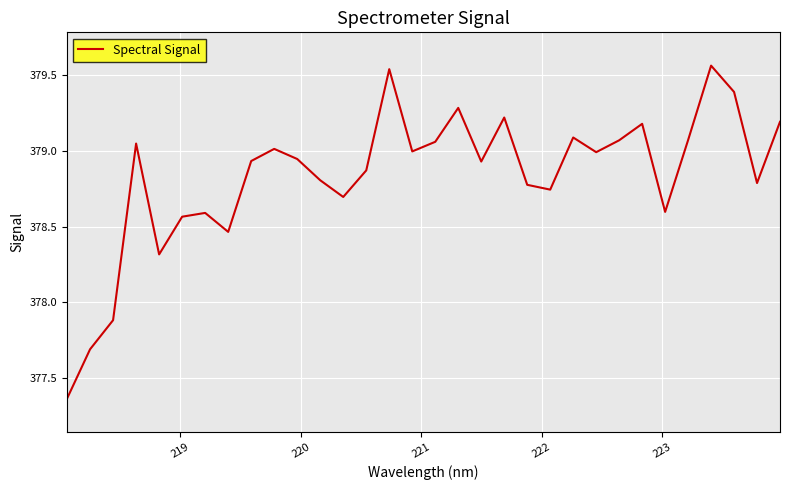

What is the difference between the maximum and minimum values?

2.2